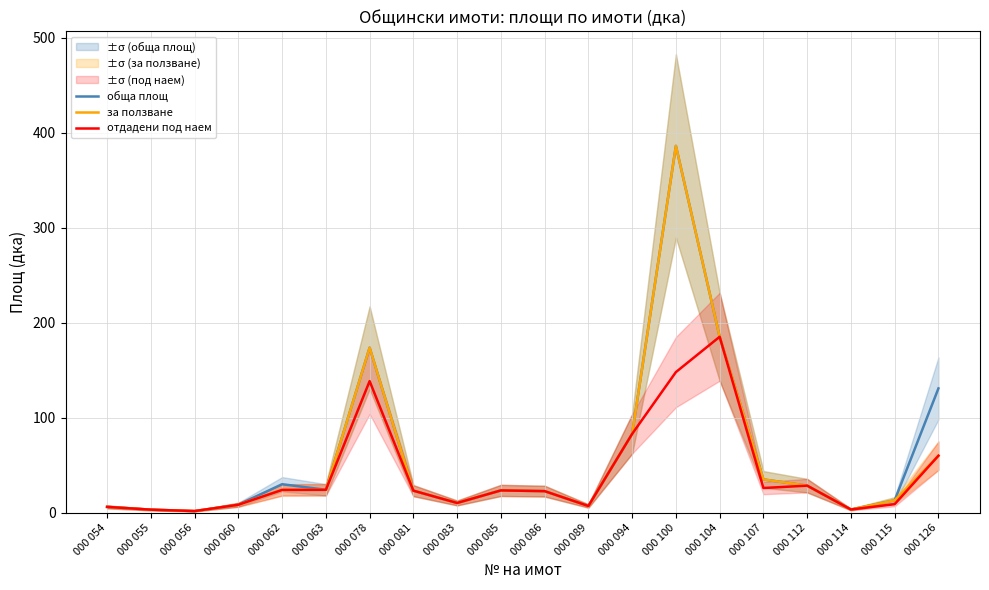

At which label is за ползване closest to 193?

000 104